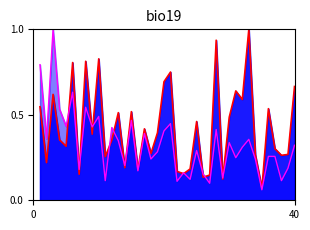

Is the value of H index (norm) at 18 greater than the value of Citations per document at 34?

No